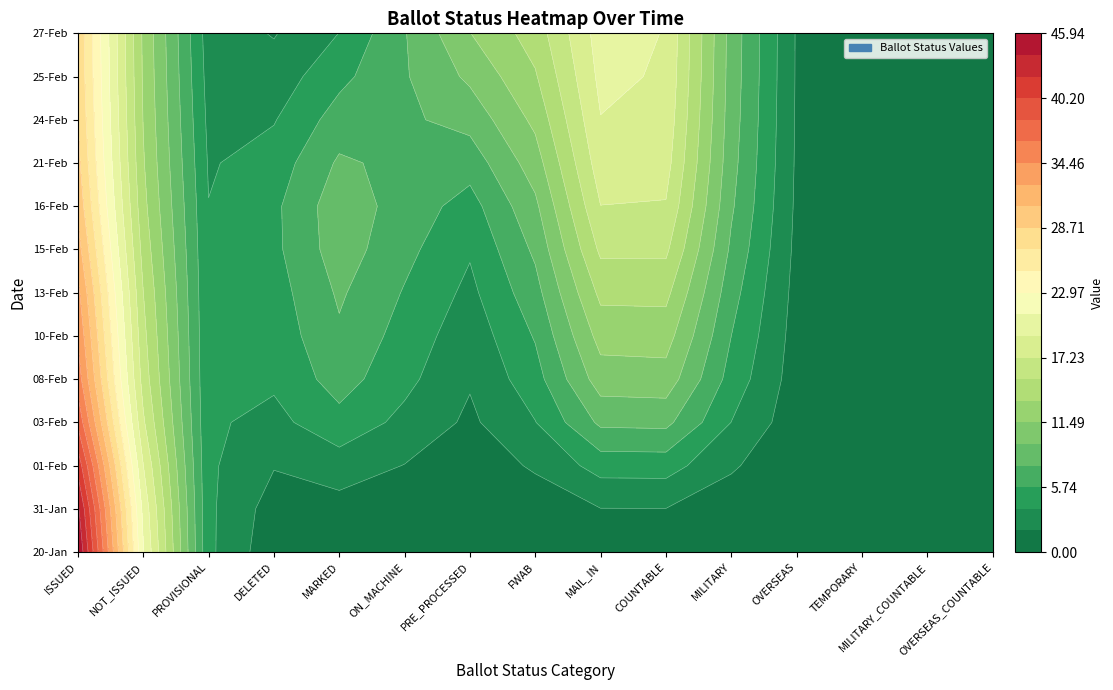

Is it true that 31-Jan equals 0 at PRE_PROCESSED?

True